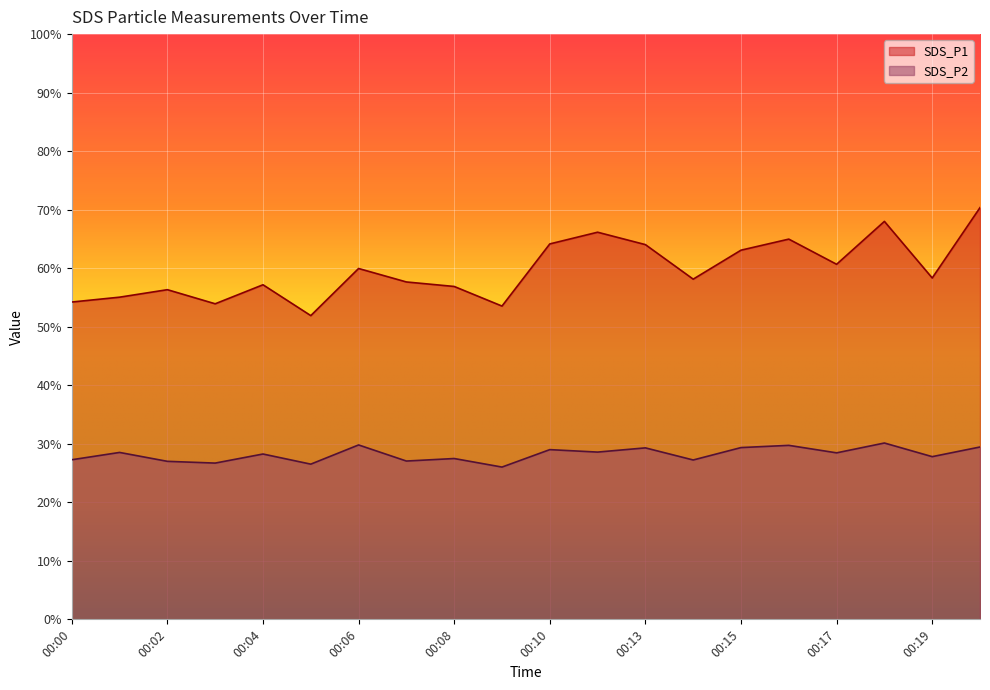

At which category does SDS_P1 reach its first local valley?

00:03